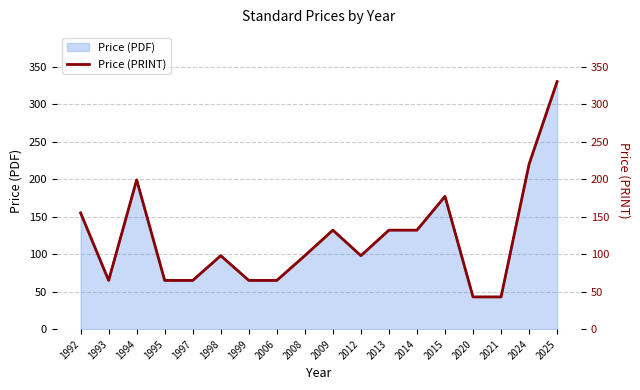

What is the maximum value shown in the chart?

330